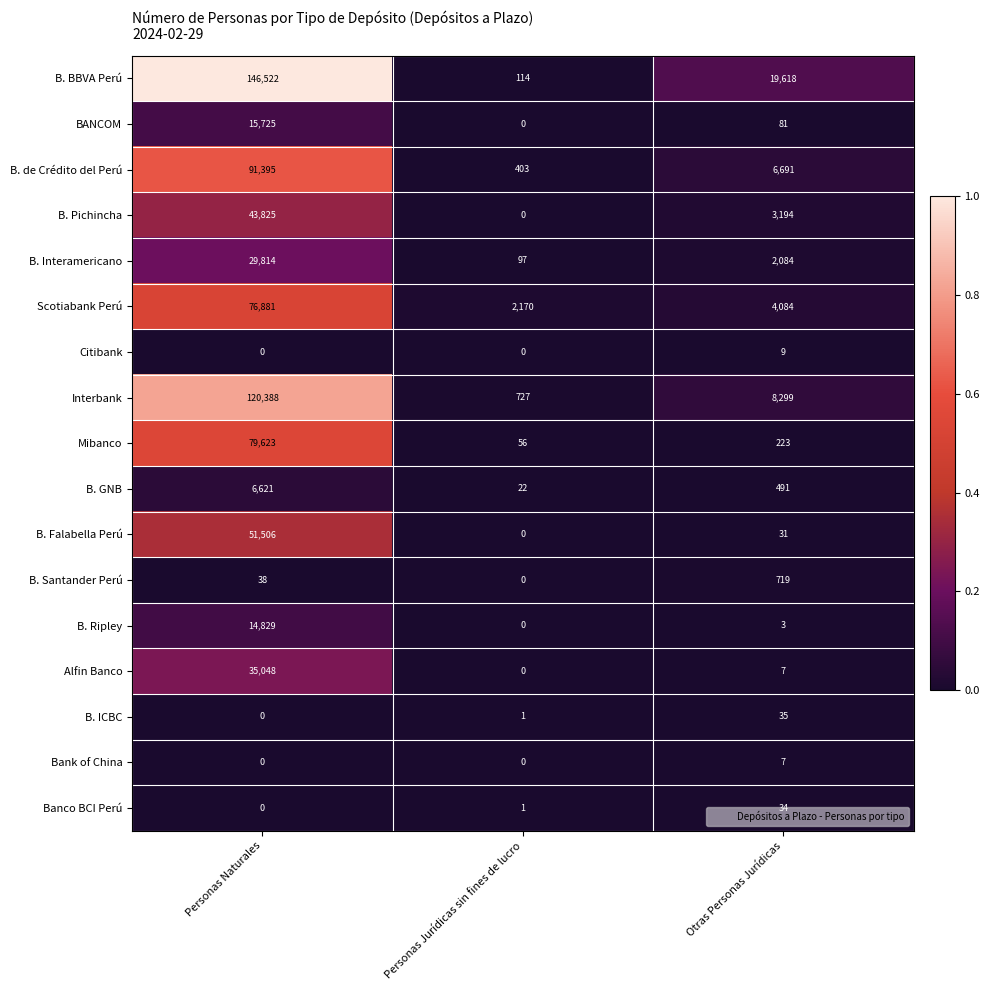

Which series has the largest total across all categories?

B. BBVA Perú